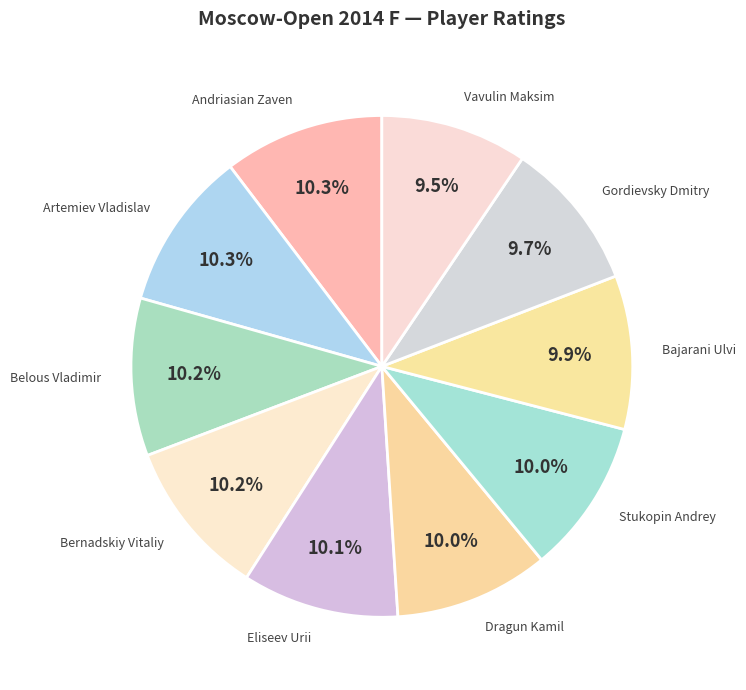

To the nearest percent, what portion does Andriasian Zaven represent?

10%